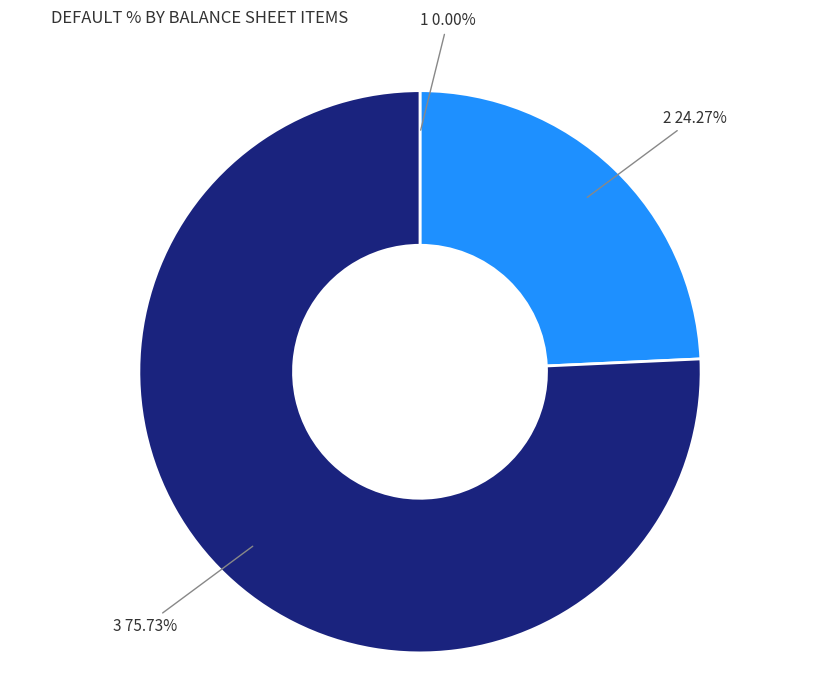

Does any single category account for the majority?

Yes